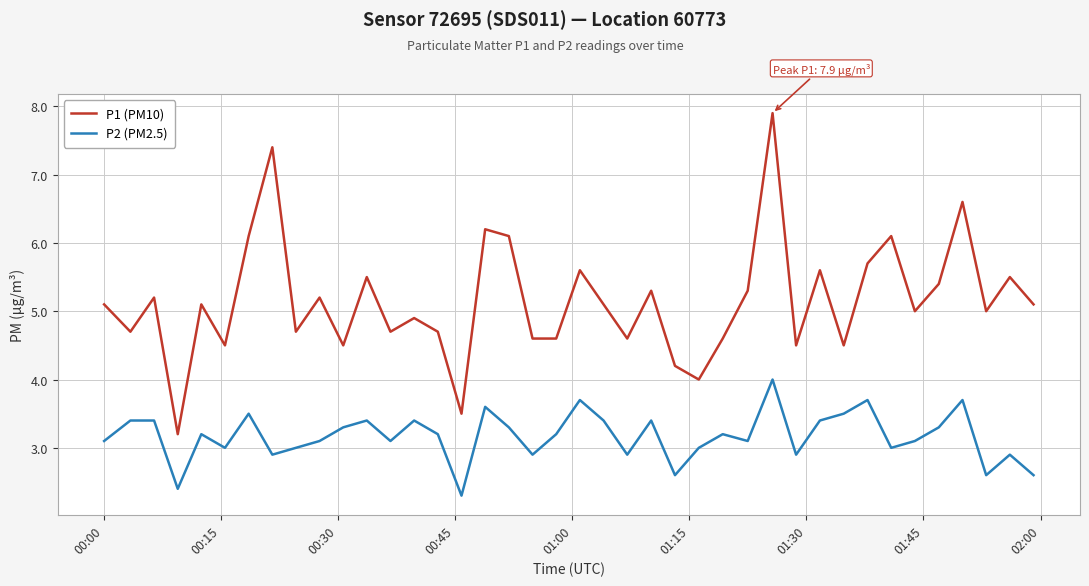

Which series has the largest total across all categories?

P1 (PM10)